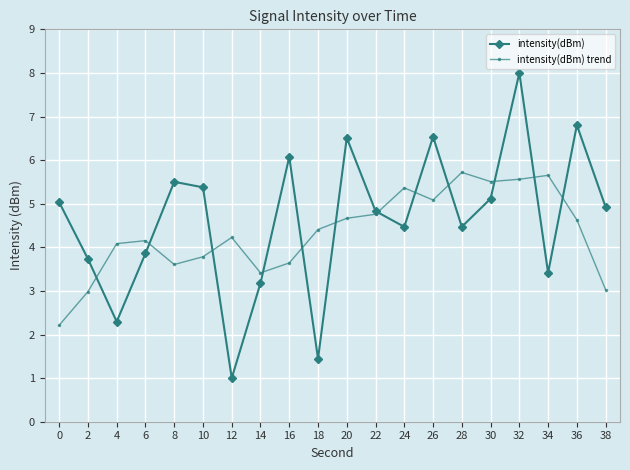

Is the value of intensity(dBm) trend at 16 greater than the value of intensity(dBm) at 24?

No